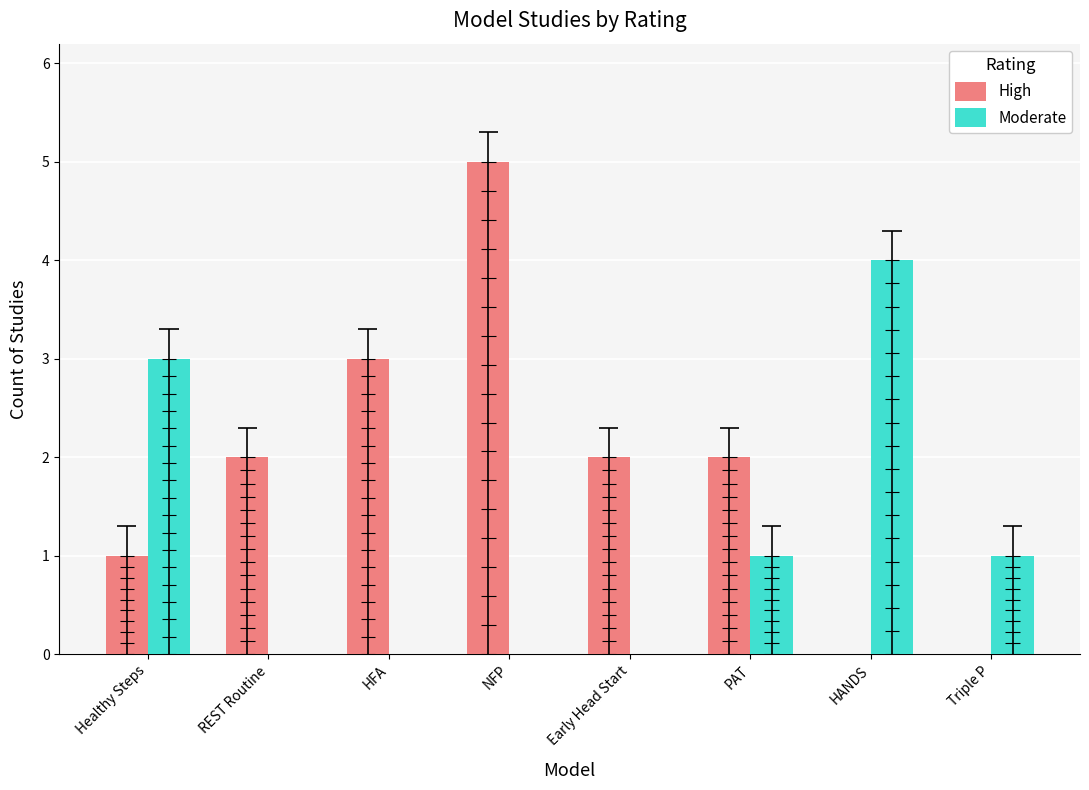

Which label corresponds to the smallest value in the chart?

HANDS